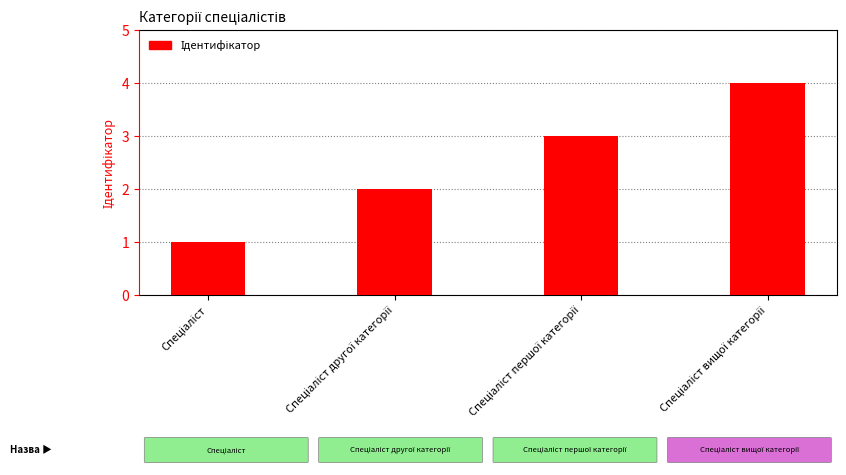

What is the difference between the maximum and minimum values?

3